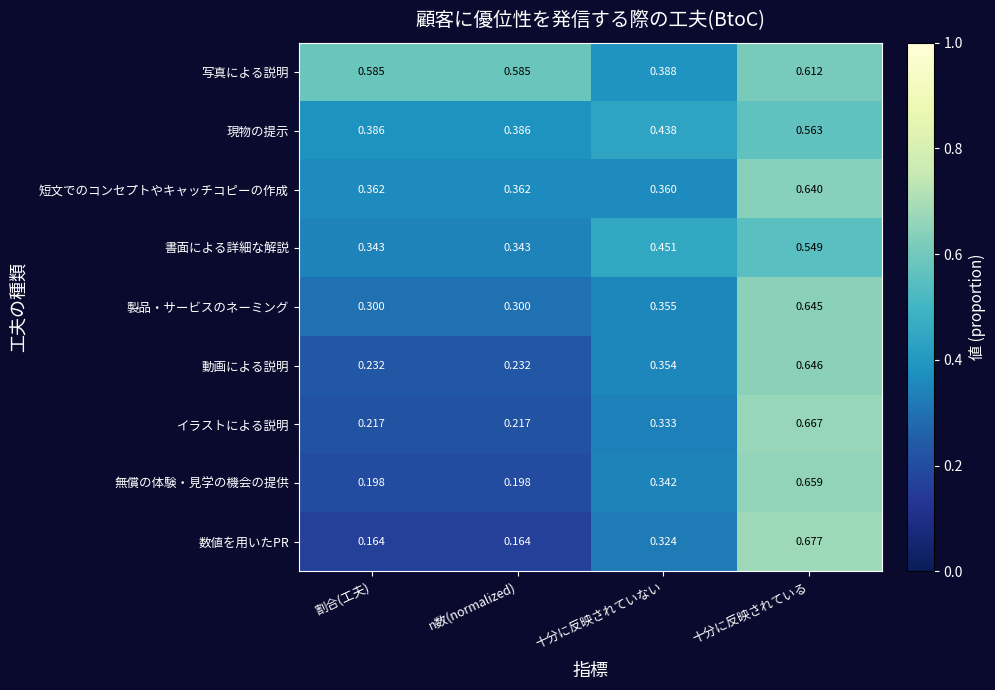

Which series changed the most between 十分に反映されていない and 十分に反映されている?

数値を用いたPR